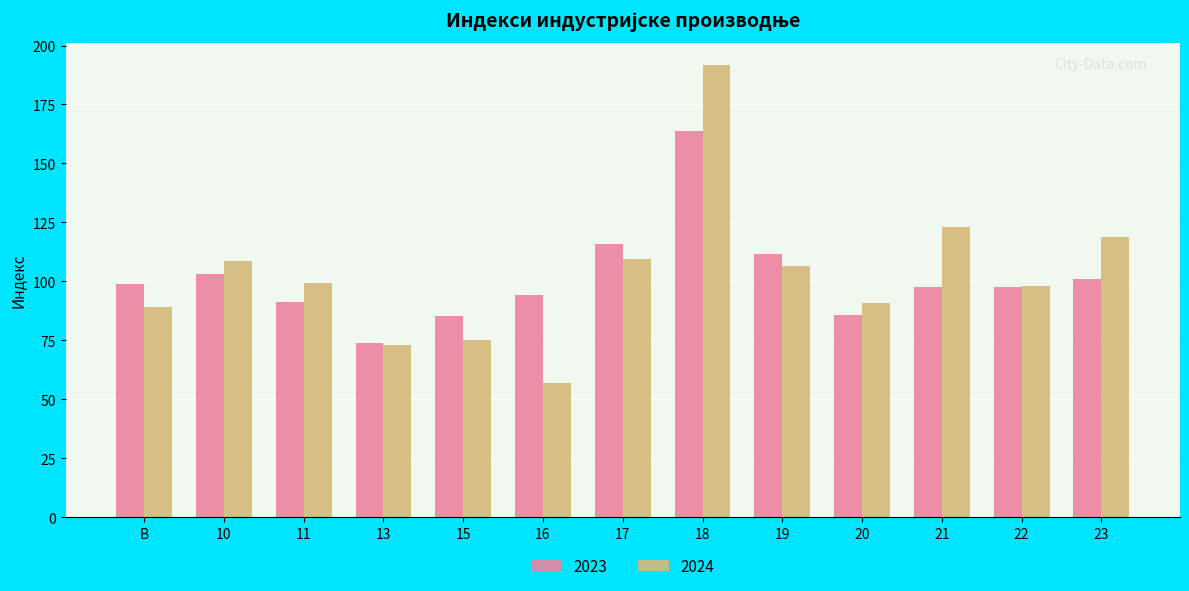

What is the total value across all series at 19?

218.0